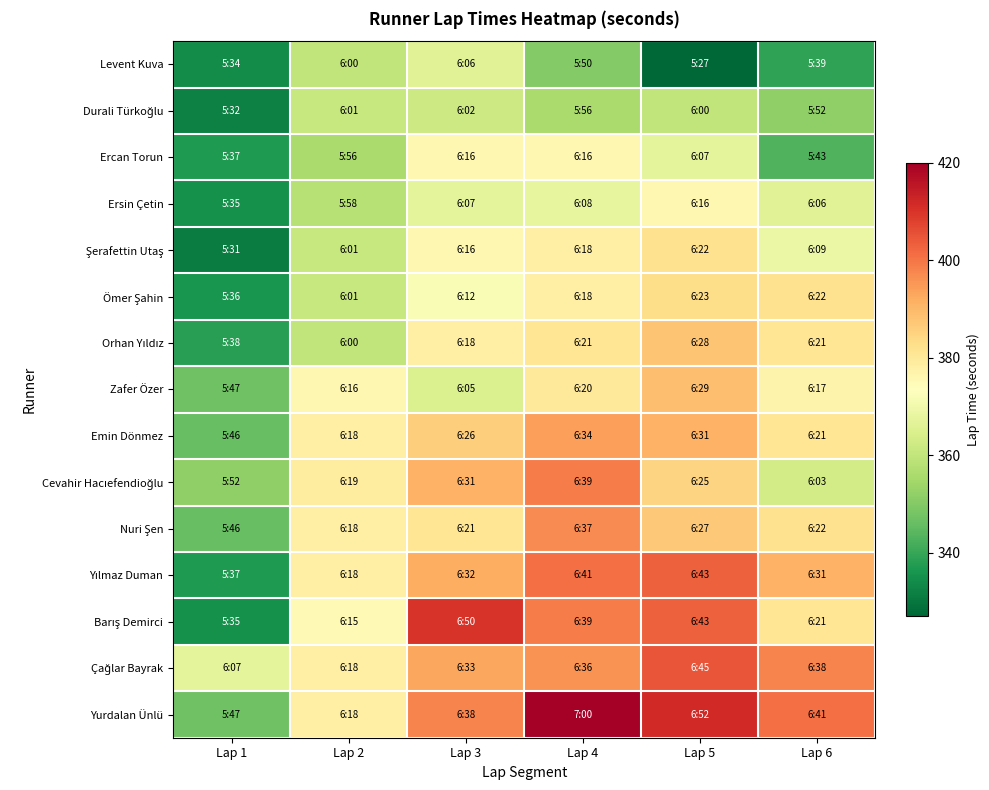

What is the minimum value shown in the chart?

327